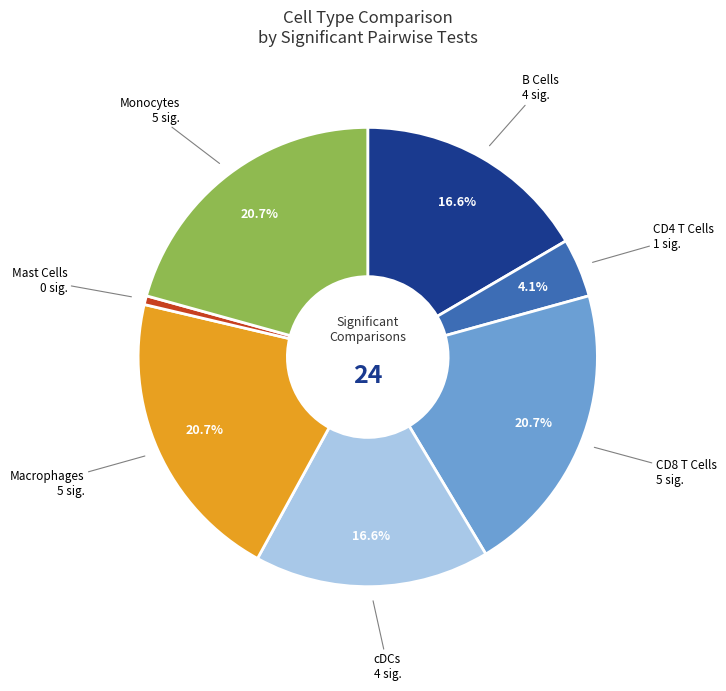

Is there a majority slice in this chart?

No